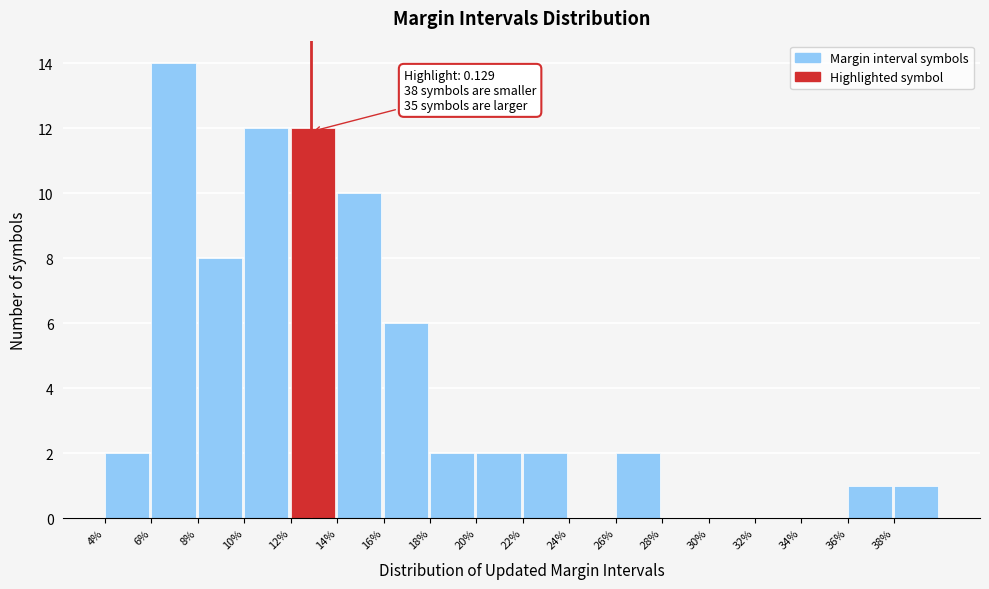

Reading left to right, list all the values displayed in this chart.

4%=2	6%=14	8%=8	10%=12	12%=12	14%=10	16%=6	18%=2	20%=2	22%=2	24%=0	26%=2	28%=0	30%=0	32%=0	34%=0	36%=1	38%=1